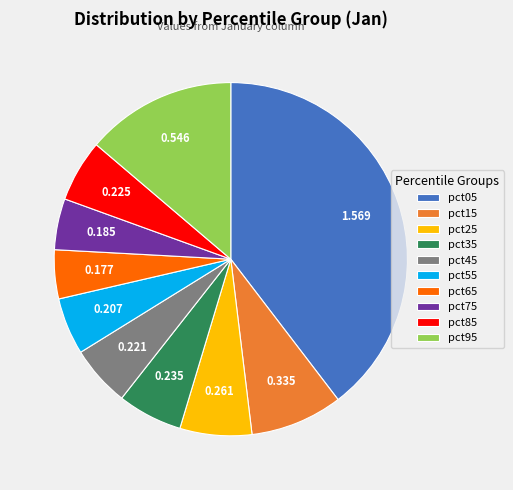

Which category has the biggest portion of the pie?

pct05